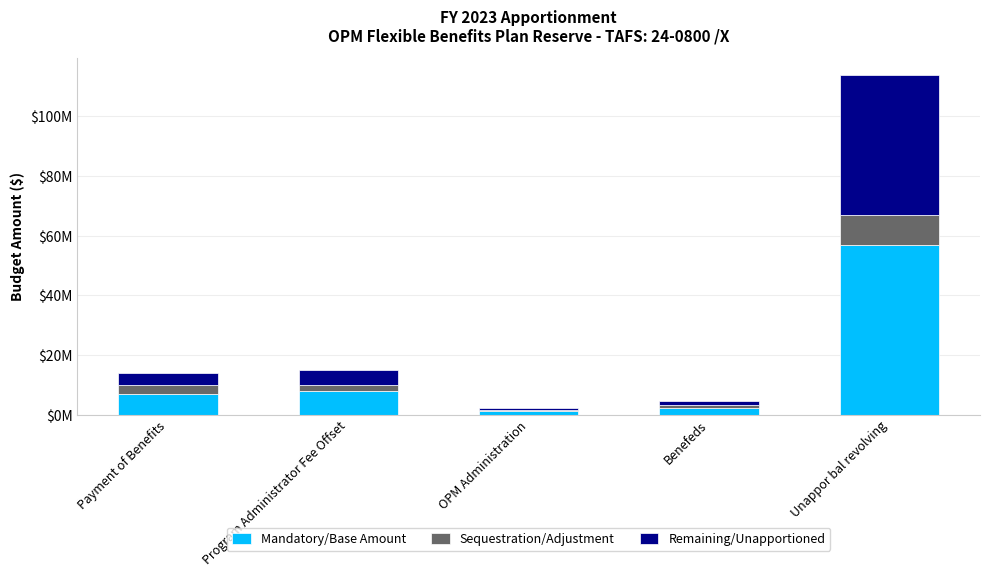

List the labels in order of Mandatory/Base Amount value, smallest first.

OPM Administration, Benefeds, Payment of Benefits, Program Administrator Fee Offset, Unappor bal revolving